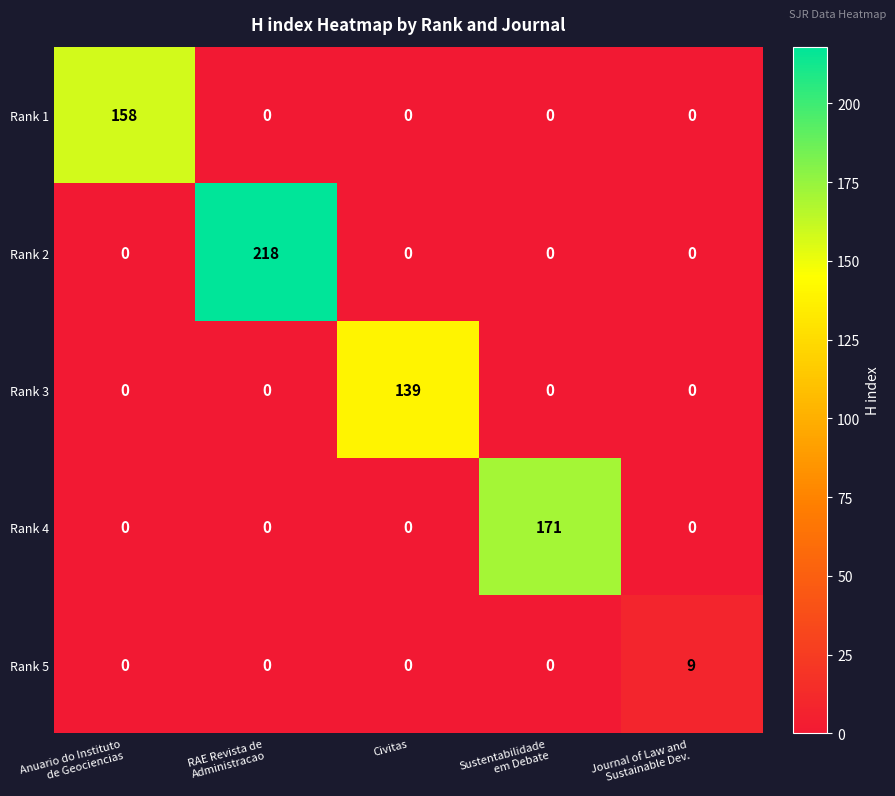

Rank the series by their maximum value, from lowest to highest.

Rank 5, Rank 3, Rank 1, Rank 4, Rank 2